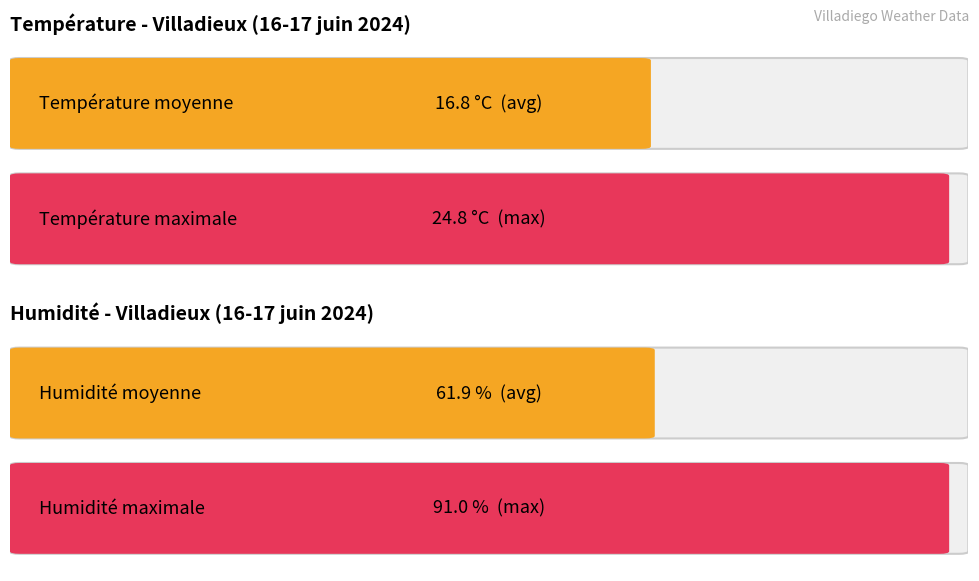

List the series in order of their overall mean, highest first.

Humidité (%), Température (ºC)